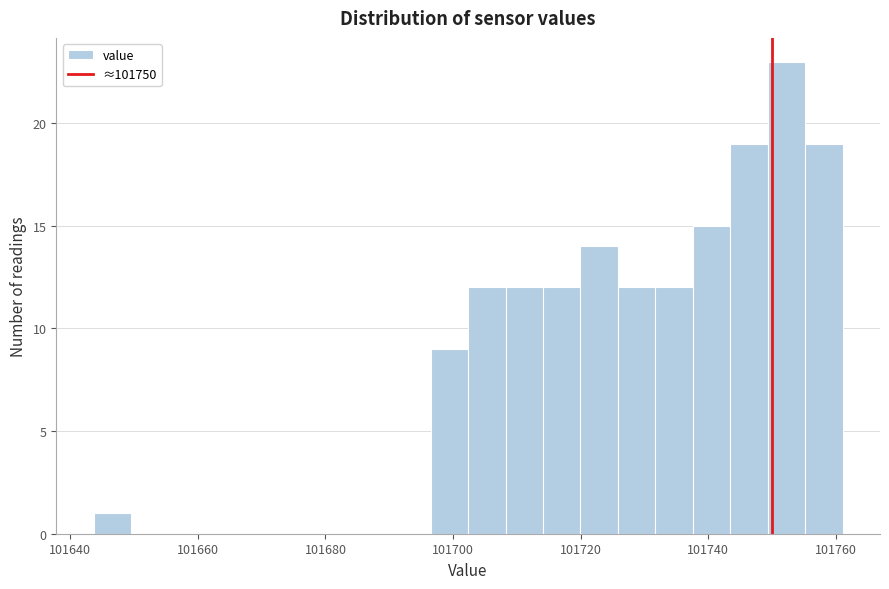

Read against the x-axis, roughly where is the centre of the tallest bar?

101752